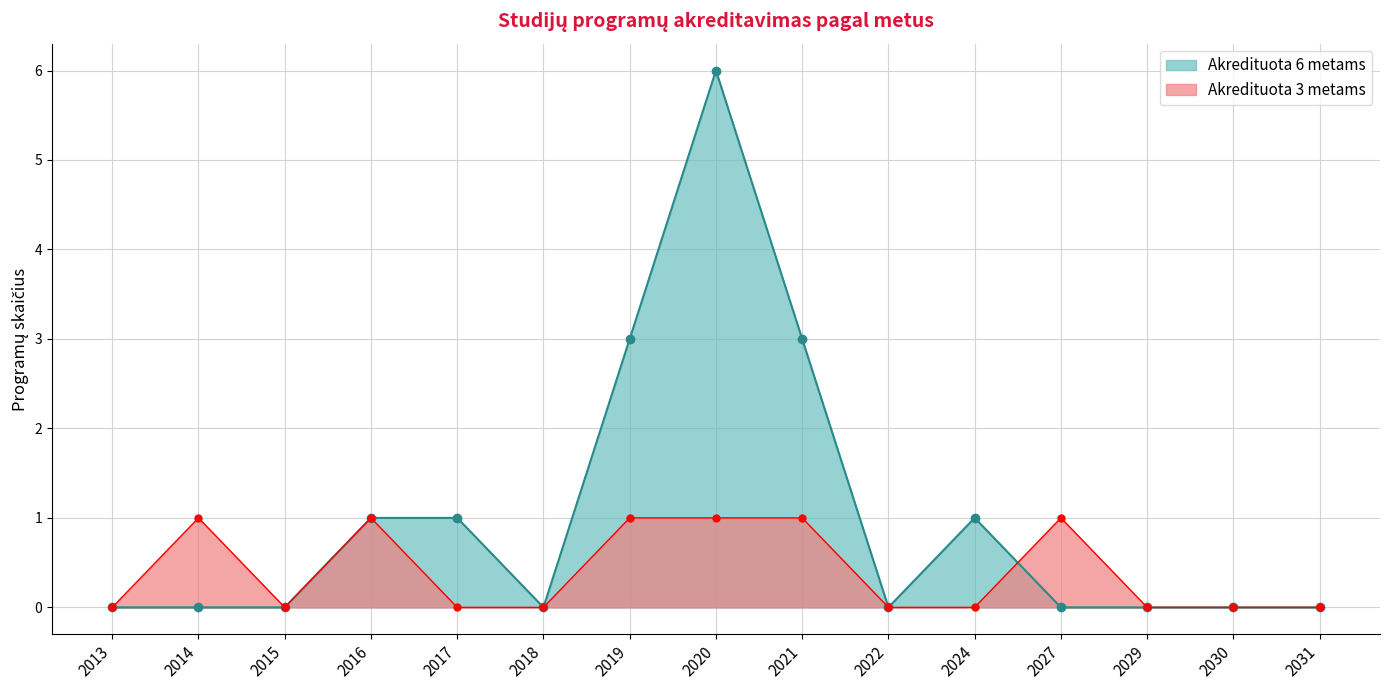

Reading left to right, transcribe all the data shown in this chart.

Akredituota 6 metams: 0	0	0	1	1	0	3	6	3	0	1	0	0	0	0
Akredituota 3 metams: 0	1	0	1	0	0	1	1	1	0	0	1	0	0	0